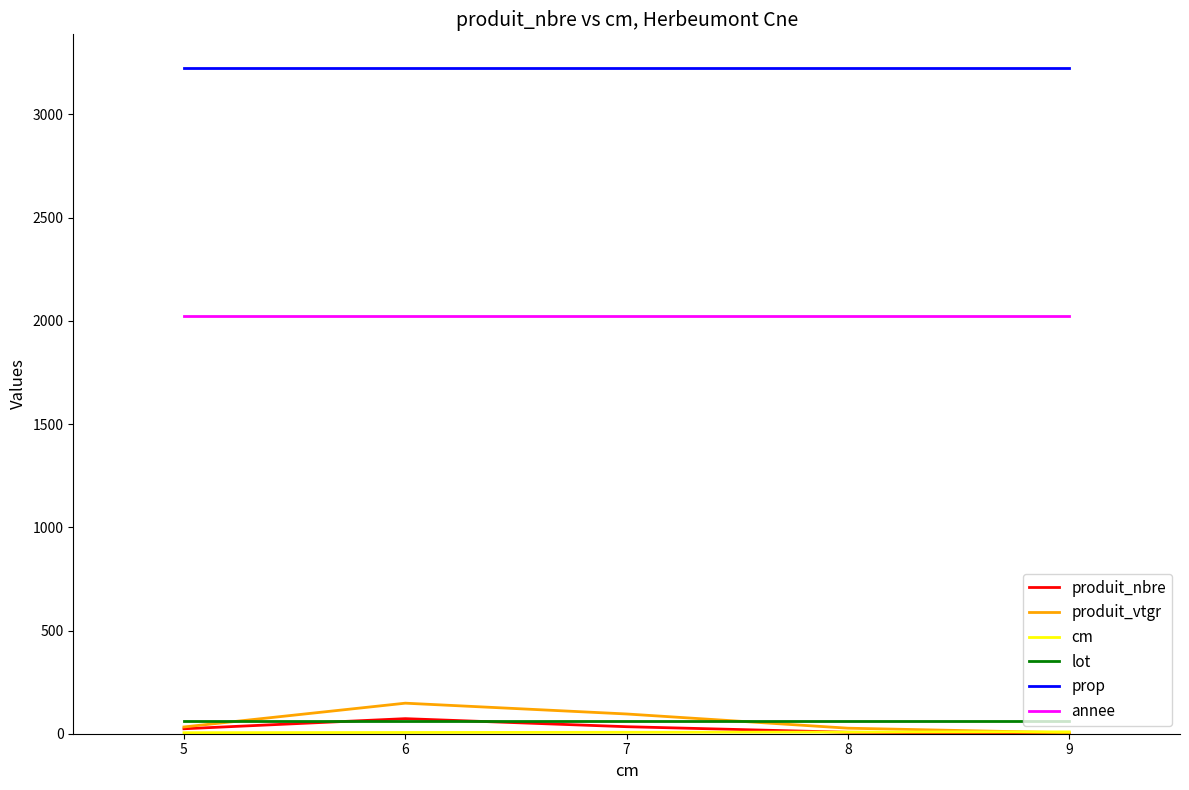

True or false: prop and lot cross at least once.

False